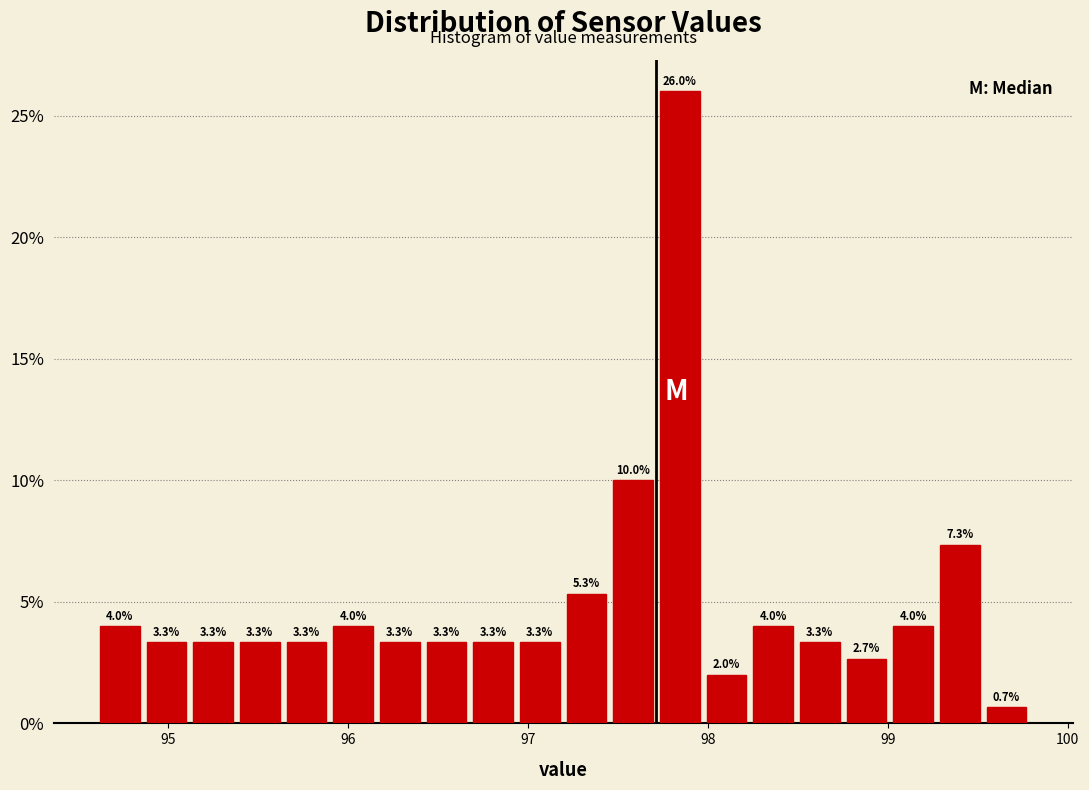

Around what value on the x-axis is the tallest bar? Give the approximate position of its centre, as read against the axis.

97.8